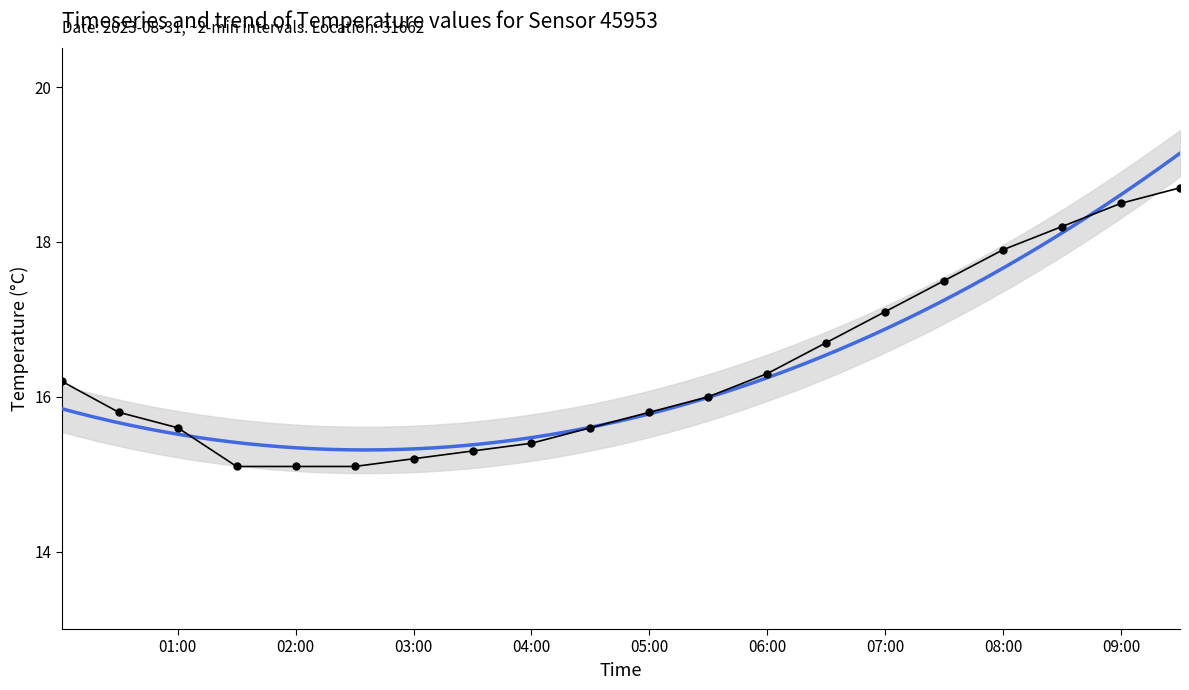

What is the difference between the maximum and minimum values?

3.6